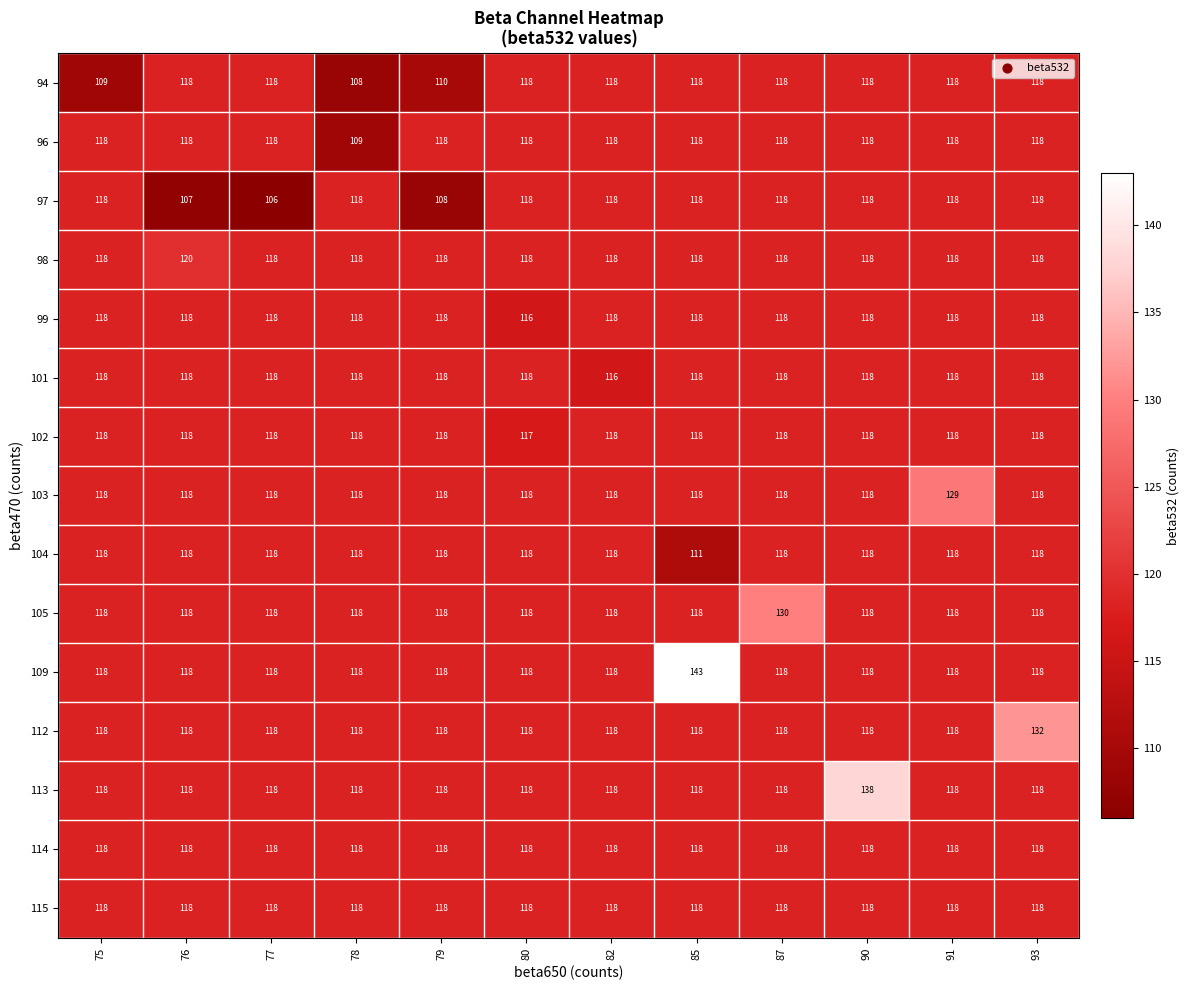

What is the average value of the 96 series?

117